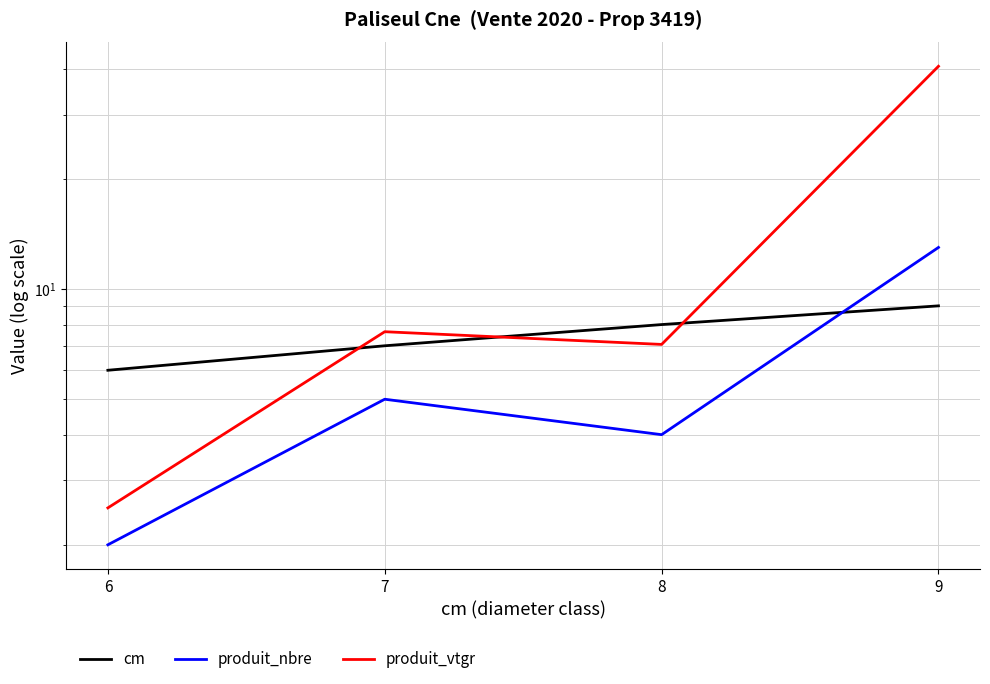

What is the difference between the produit_nbre values at 7 and 6?

3.0